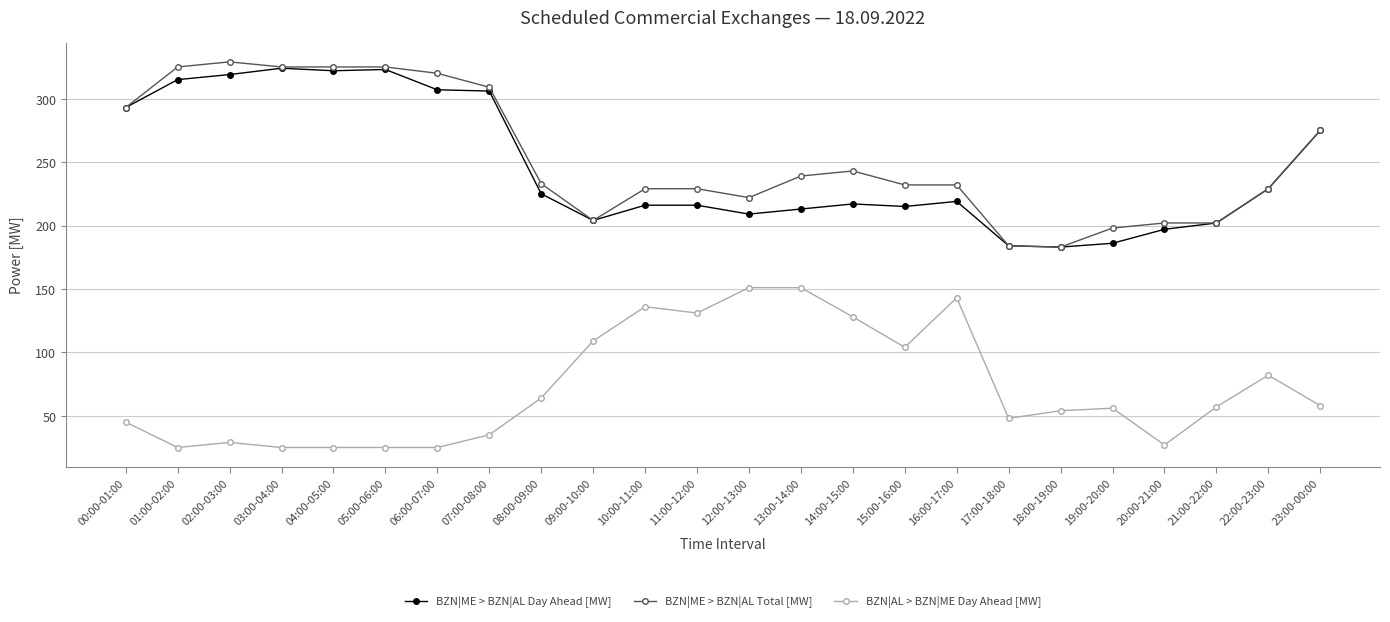

What is the sum of all BZN|ME > BZN|AL Day Ahead [MW] values?

5899